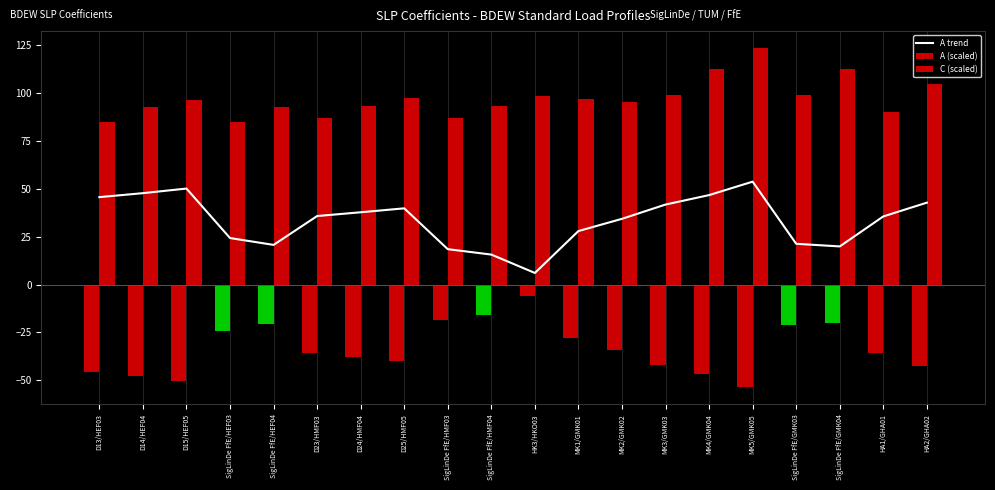

List the series in order of their peak value, highest first.

C (scaled), A trend, A (scaled)